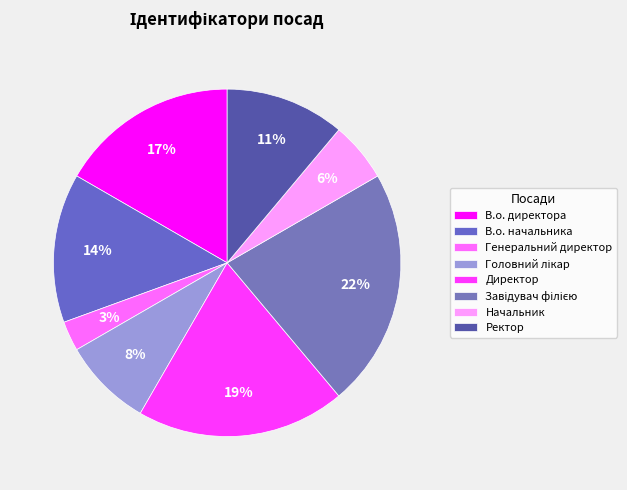

What percentage is NOT represented by В.о. директора?

83.3%